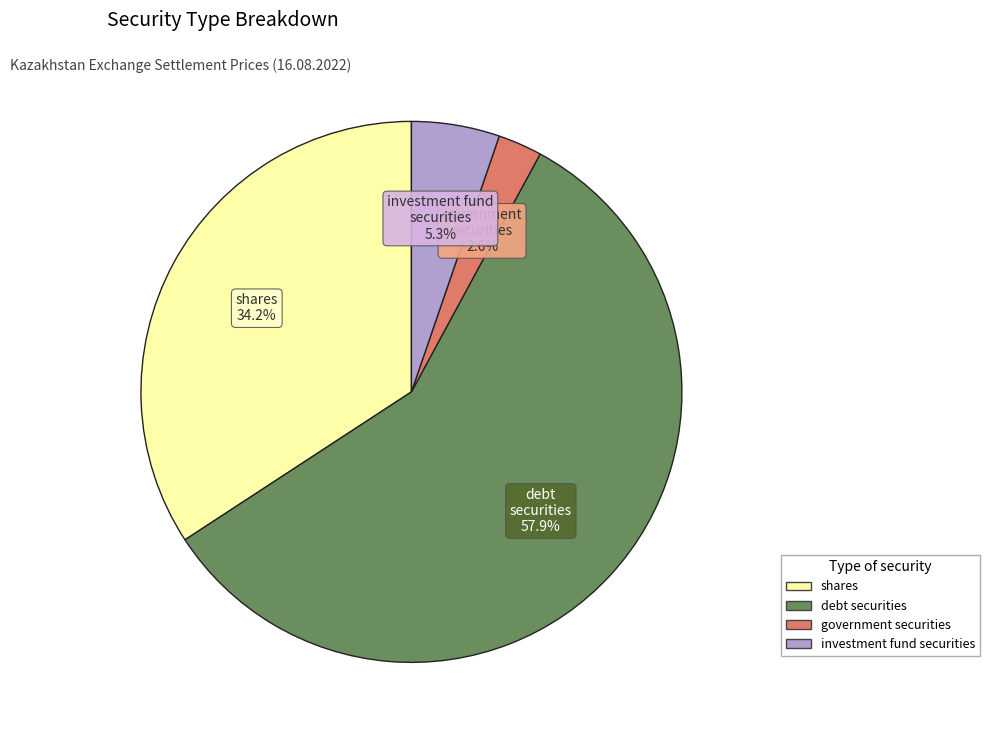

Does any single category account for the majority?

Yes